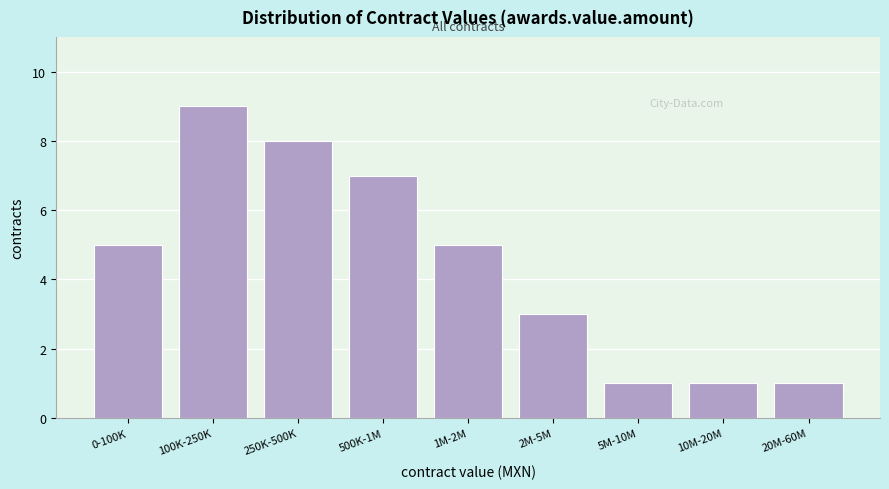

Reading left to right, list all the values displayed in this chart.

5	9	8	7	5	3	1	1	1